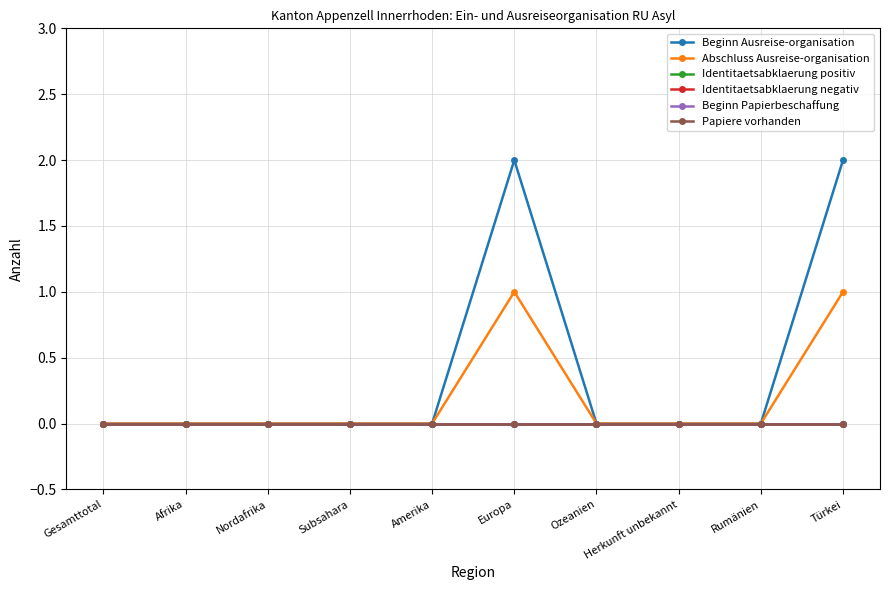

Is this an area chart (filled region under the line)?

No